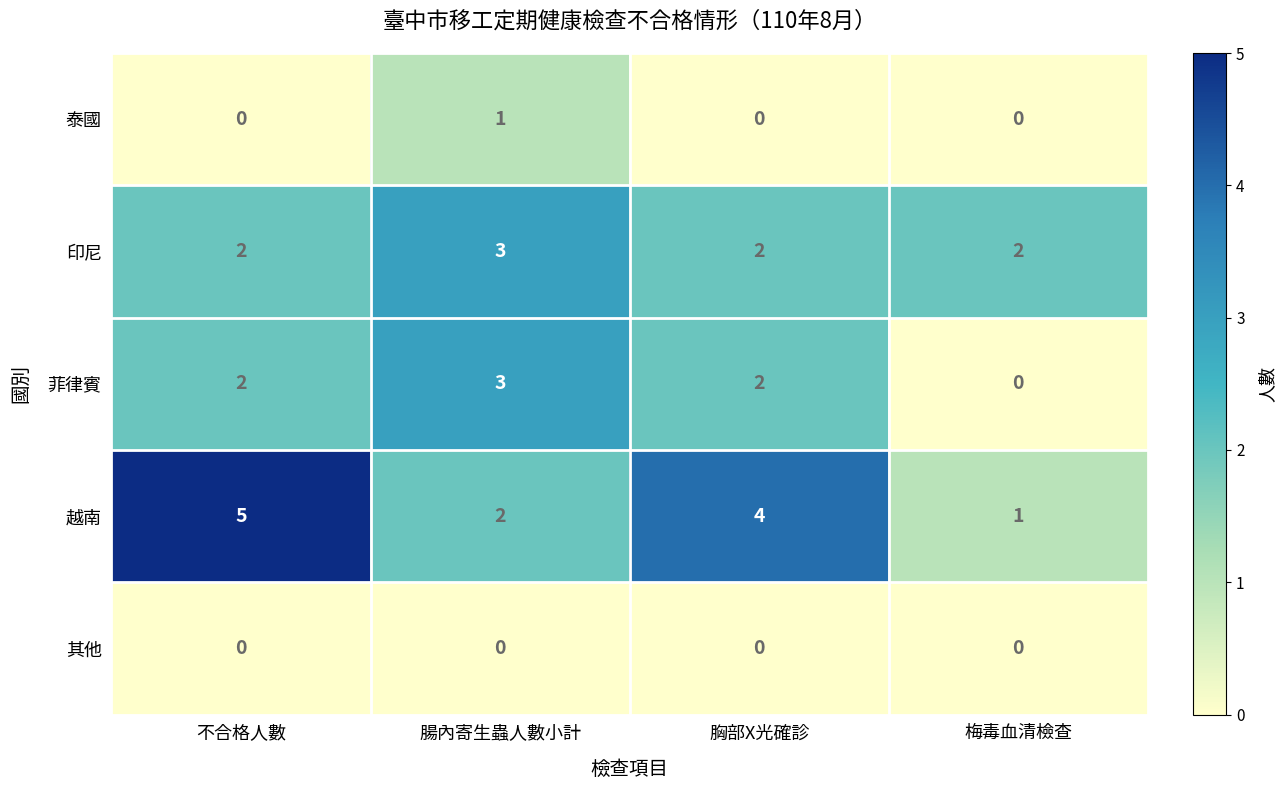

Which category has the highest value across all series?

不合格人數